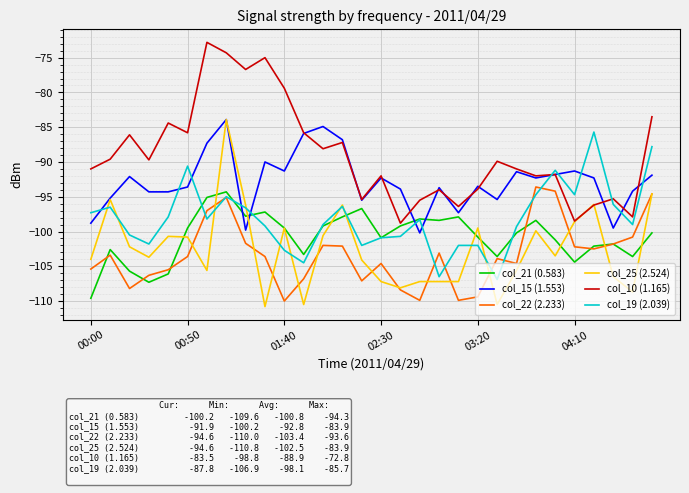

What is the minimum value for col_19 (2.039)?

-106.9